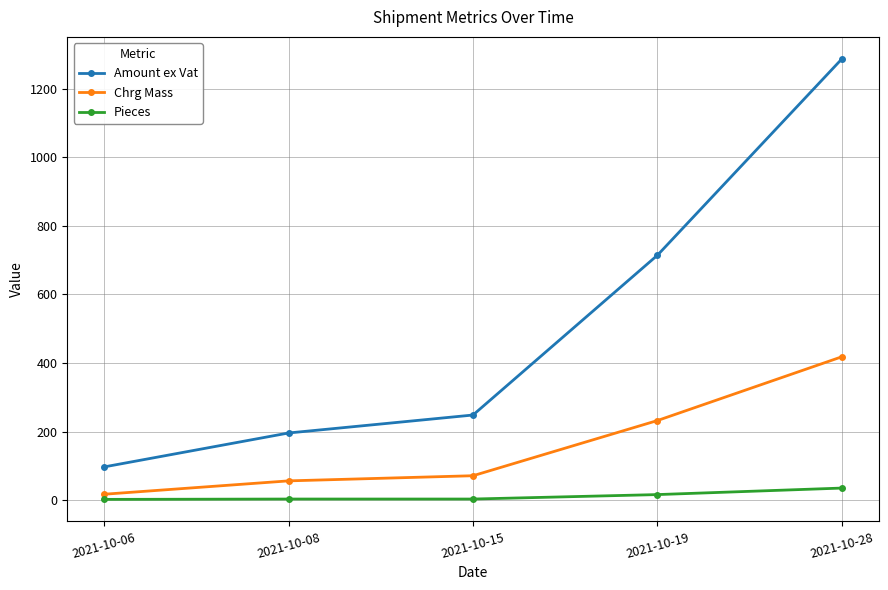

At which category is the sum across all series the highest?

2021-10-28